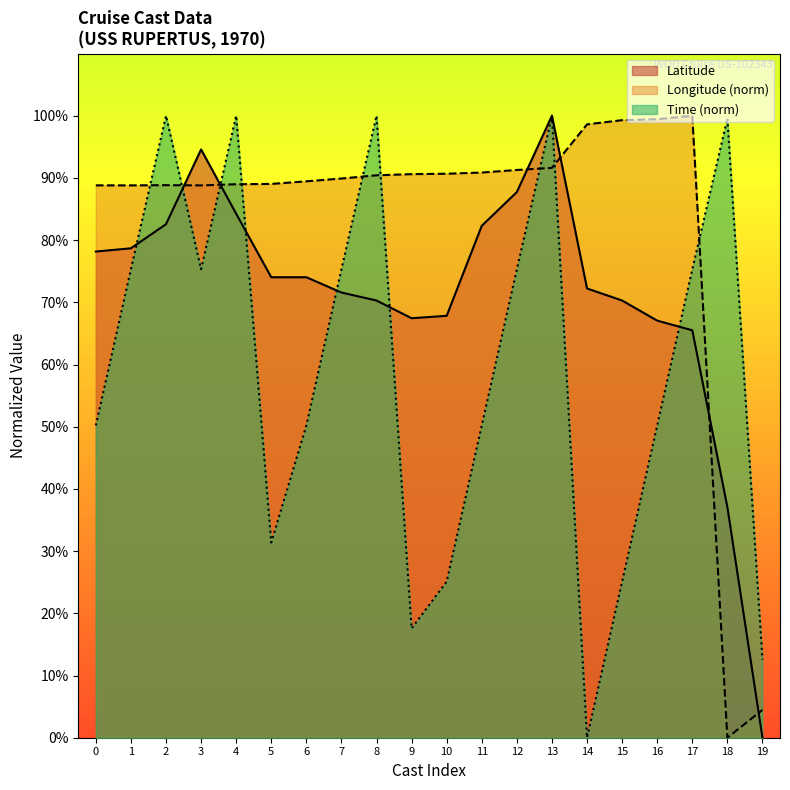

Which series has the largest range (max minus min)?

Latitude